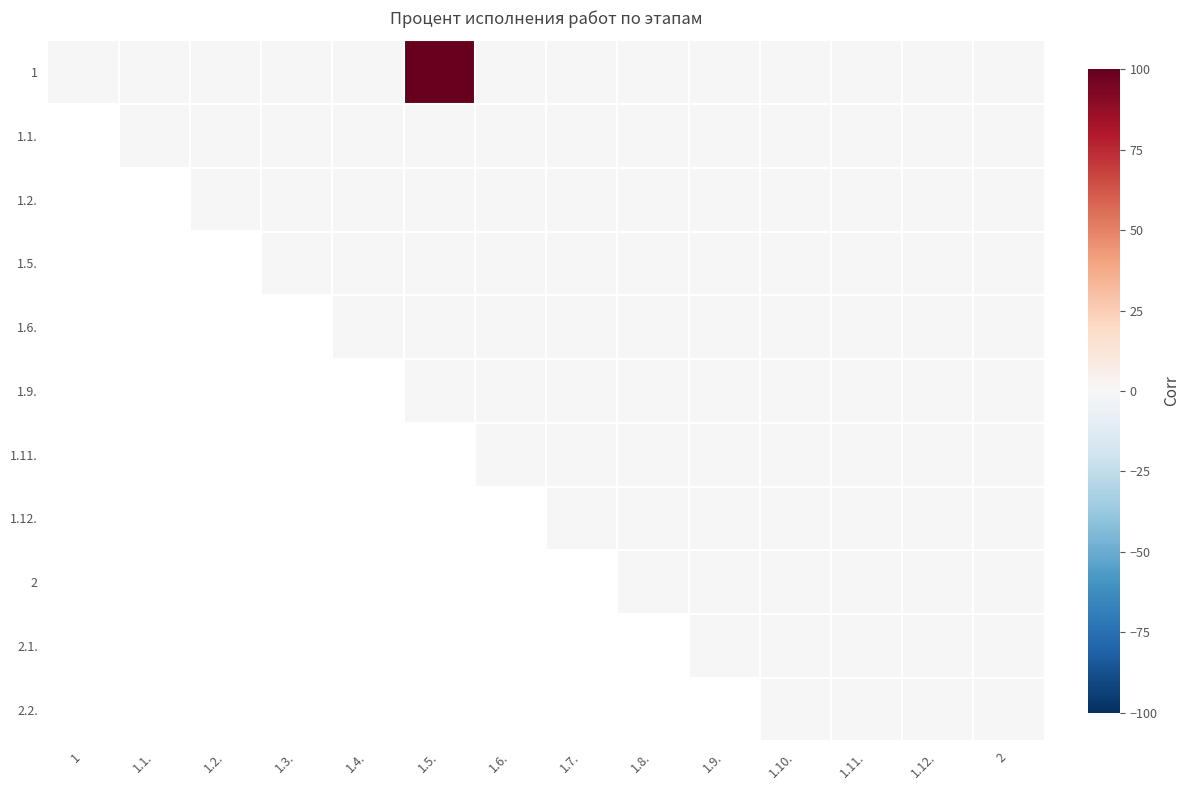

At how many categories does at least one series exceed 41?

2